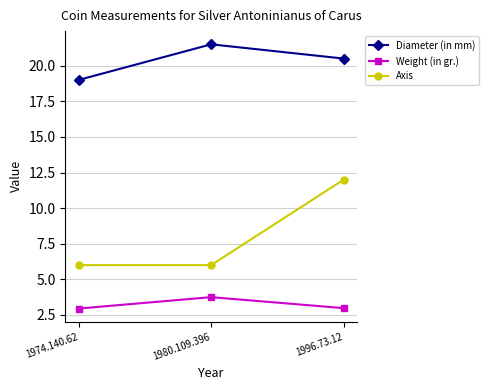

Reading left to right, list all the values displayed in this chart.

Diameter (in mm): 19.0	21.5	20.5
Weight (in gr.): 3.0	3.8	3.0
Axis: 6.0	6.0	12.0